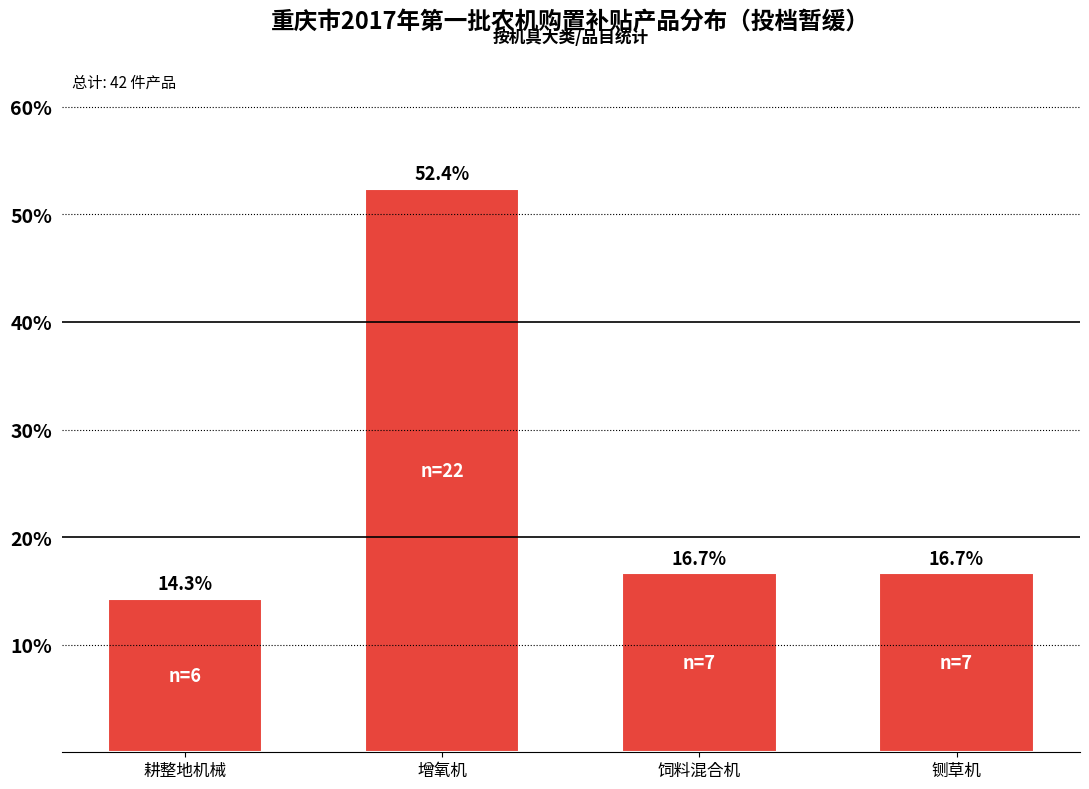

Reading left to right, transcribe all the data shown in this chart.

耕整地机械=14.3	增氧机=52.4	饲料混合机=16.7	铡草机=16.7